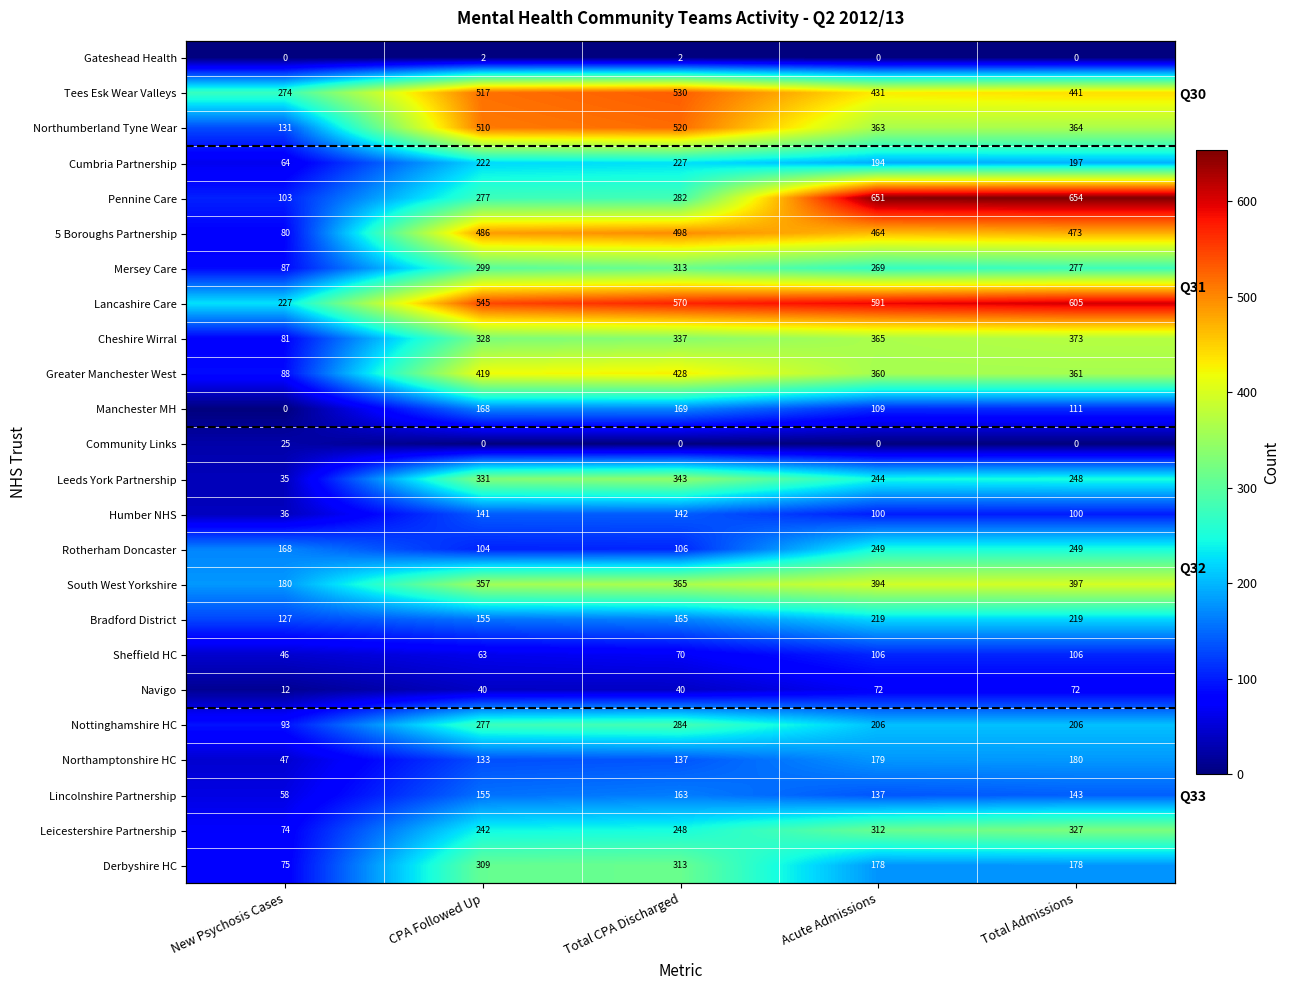

What is the lowest value of the Cumbria Partnership series?

64